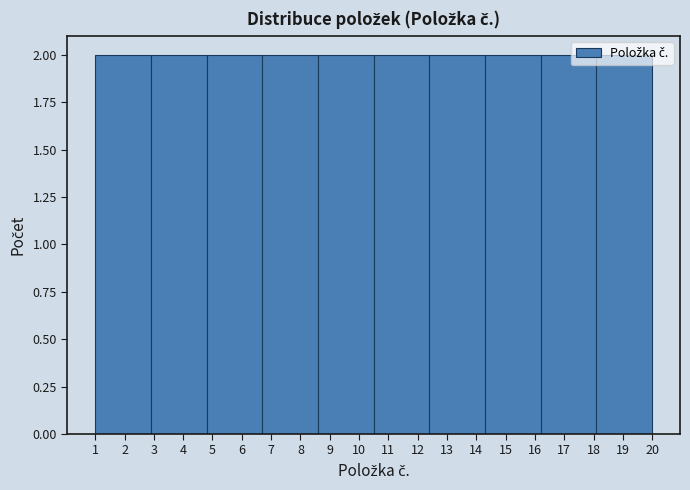

Reading left to right, transcribe this chart: for each bar, give the range it covers on the x-axis and its height. The values are not printed on the chart, so give them approximately, as read against the axis.

1.0 to 2.9: 2
2.9 to 4.8: 2
4.8 to 6.7: 2
6.7 to 8.6: 2
8.6 to 10.5: 2
10.5 to 12.4: 2
12.4 to 14.3: 2
14.3 to 16.2: 2
16.2 to 18.1: 2
18.1 to 20.0: 2